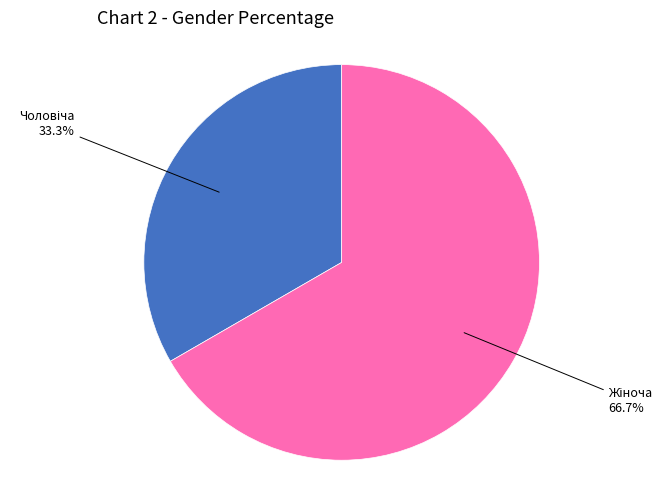

Does any single category account for the majority?

Yes